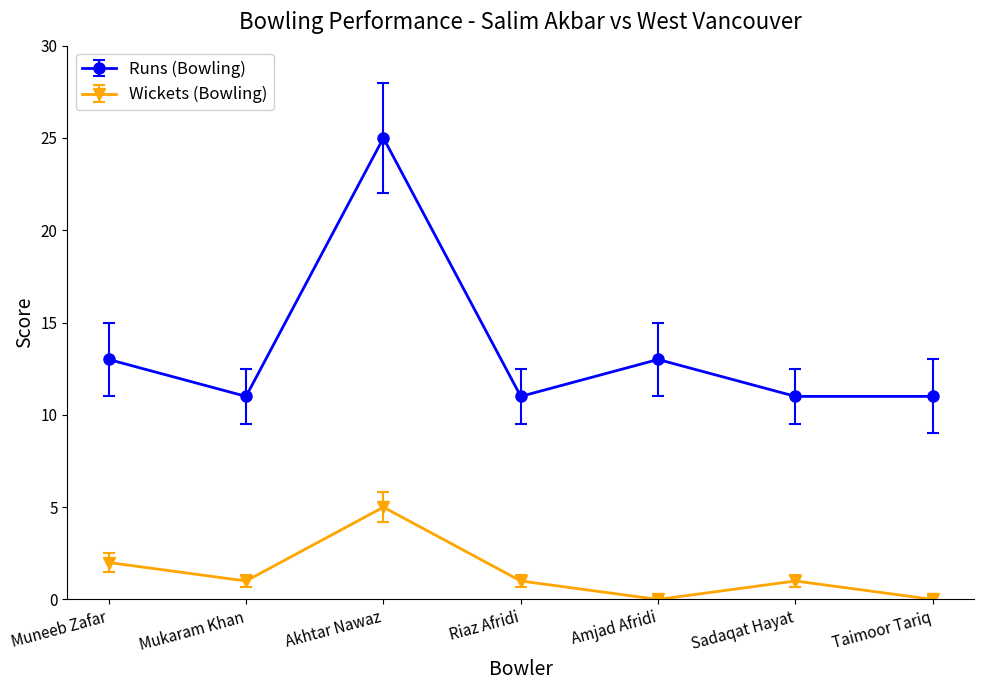

Between Muneeb Zafar and Sadaqat Hayat, which series saw the biggest shift?

Runs (Bowling)